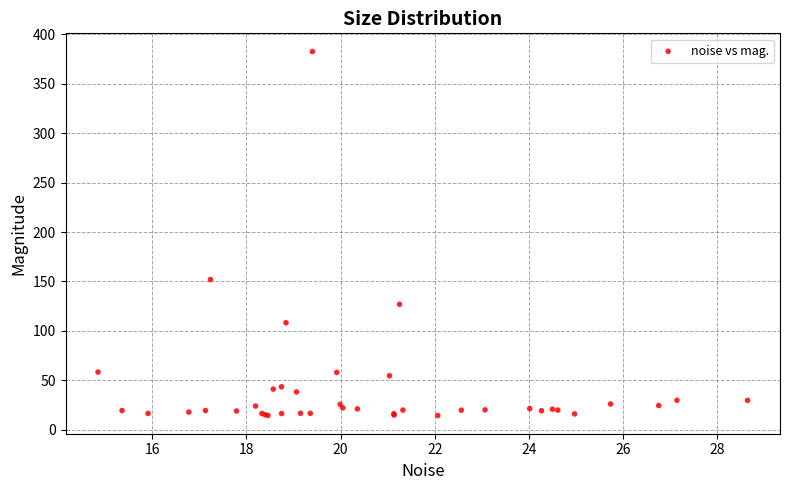

What Y value in the scatter plot is closest to 198?

151.9